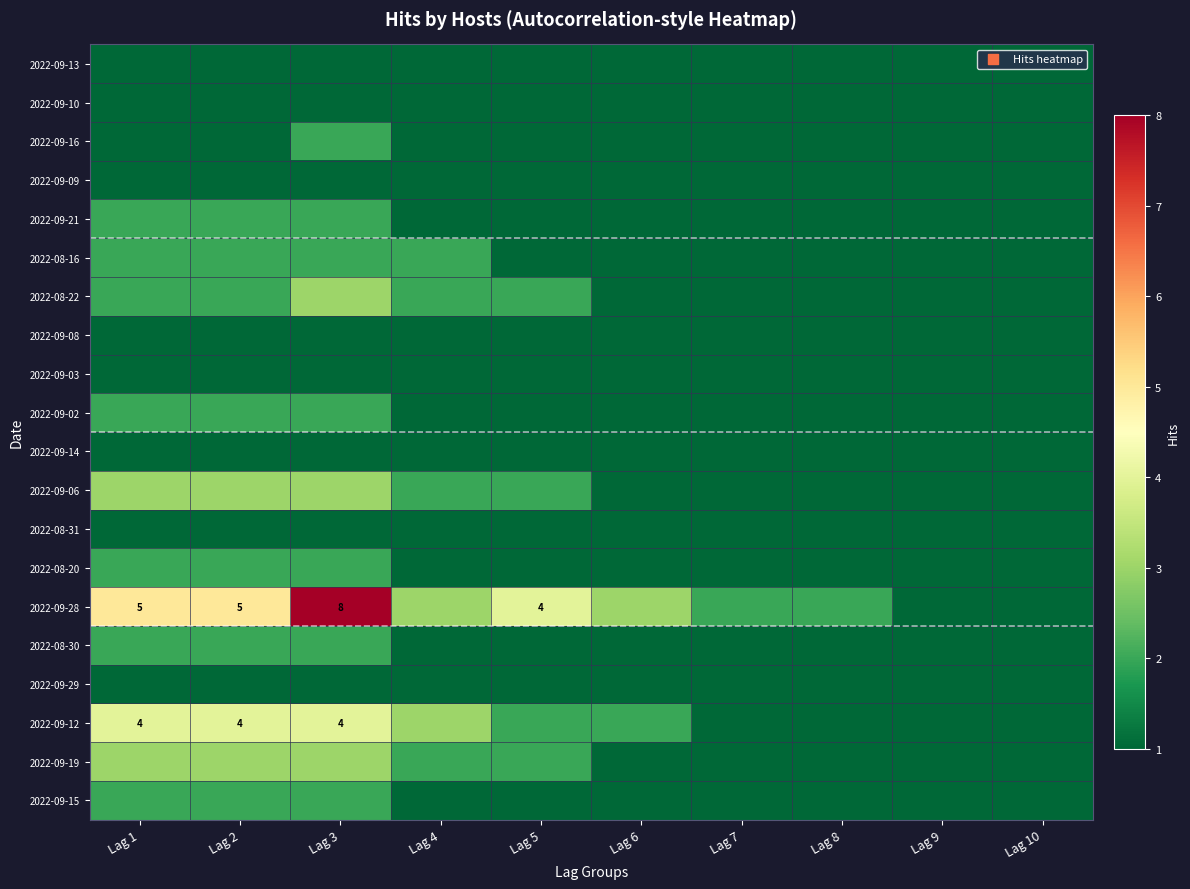

At which category is the sum across all series the highest?

Lag 3